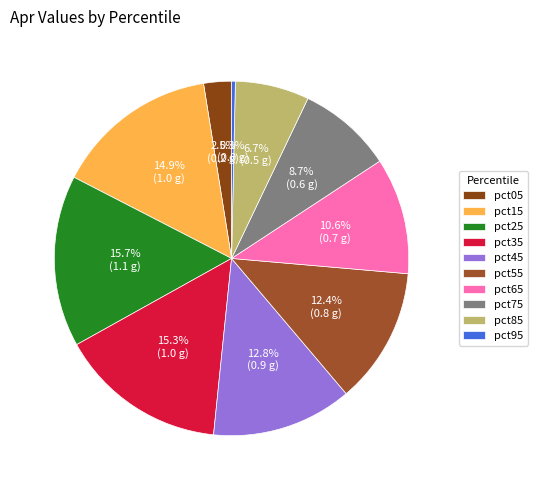

Is it true that pct65 is 20% of the pie?

False